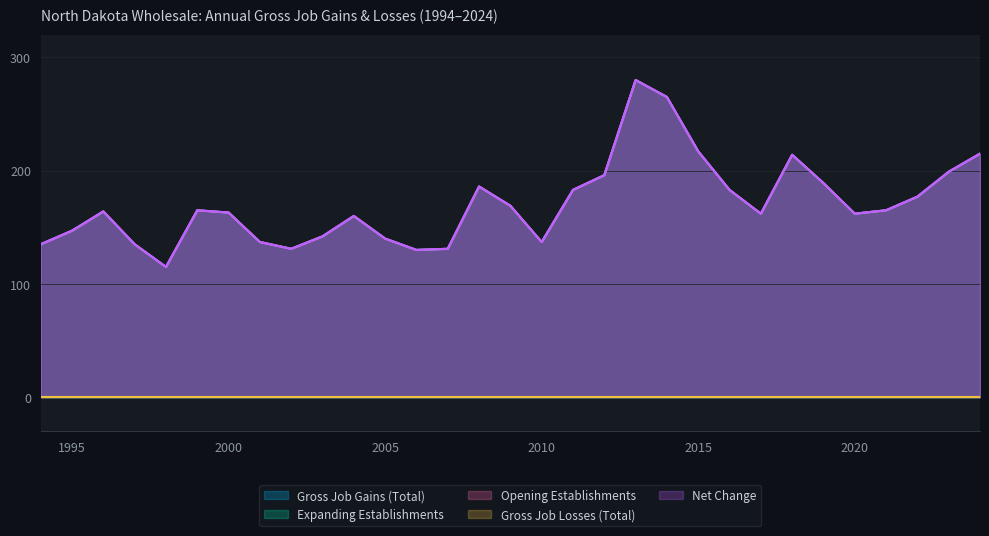

True or false: Net Change has a value of 177 at 2022.

True